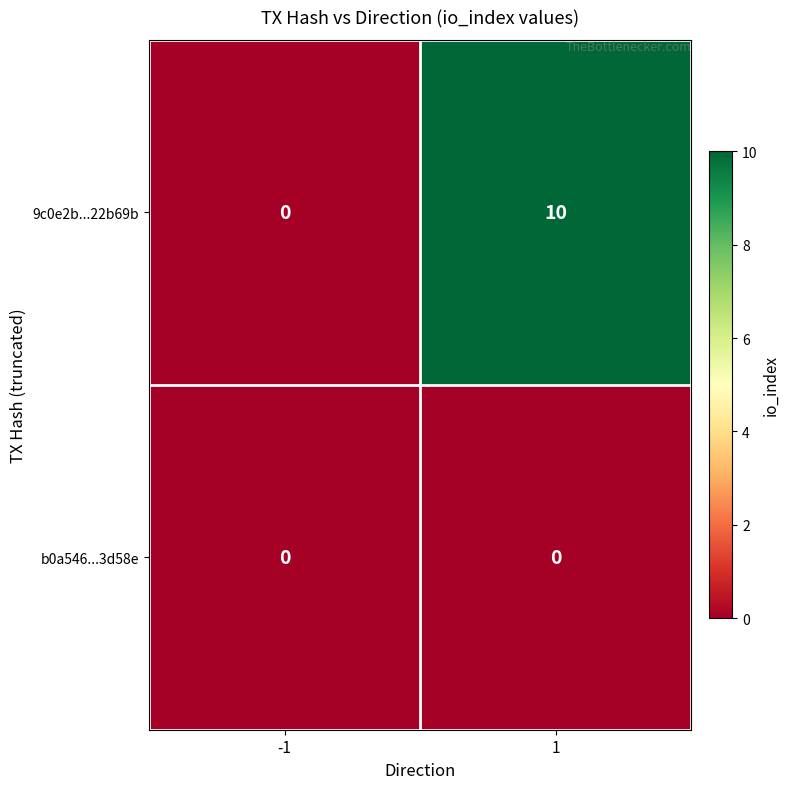

What value does the 9c0e2b...22b69b series have at 1, to the nearest 10?

10